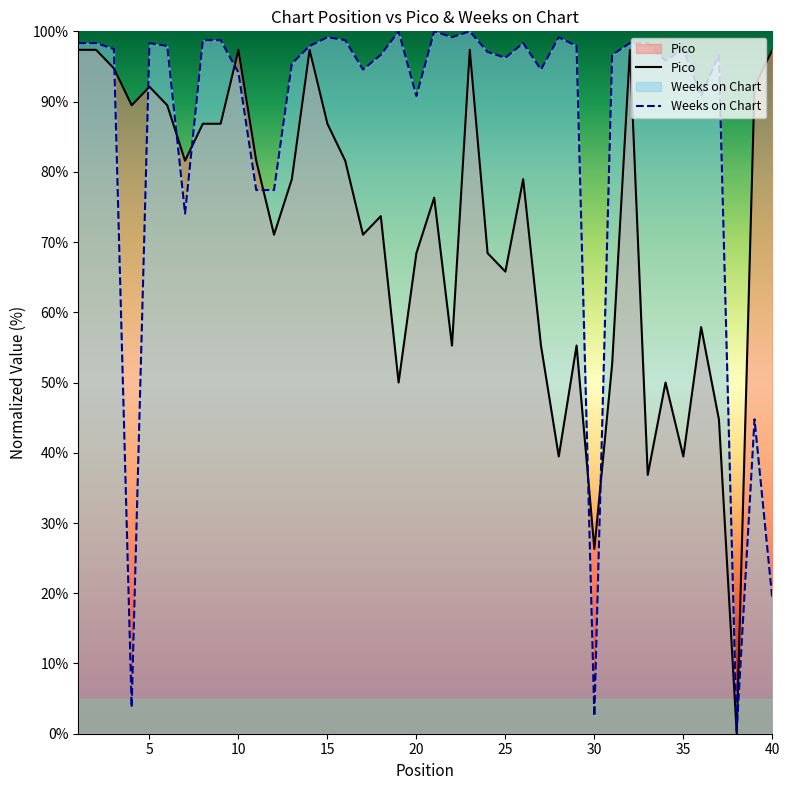

How many lines are shown in the chart?

2